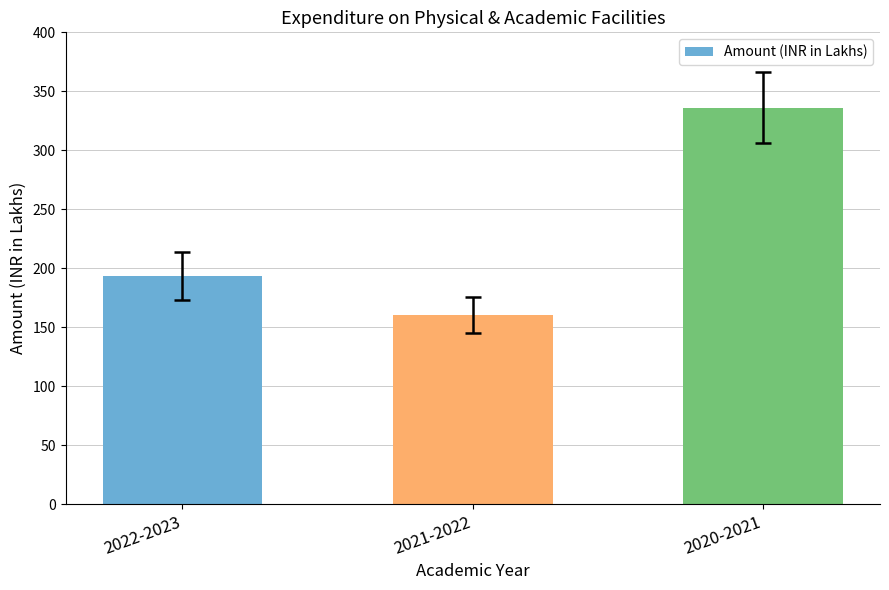

Reading left to right, list all the values displayed in this chart.

2022-2023=193.5	2021-2022=160.4	2020-2021=336.0